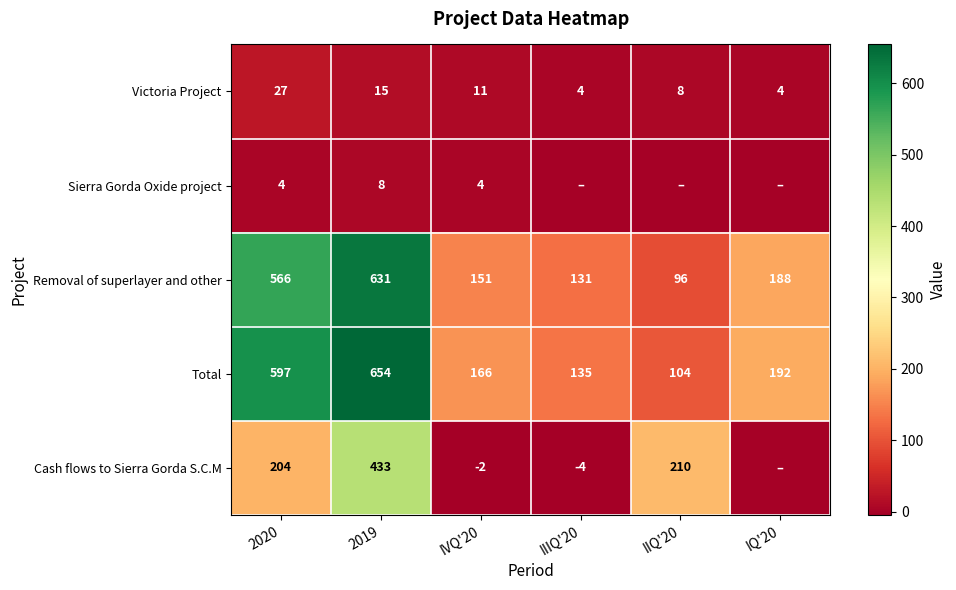

At IVQ'20, list the series in order from largest to smallest.

Total, Removal of superlayer and other, Victoria Project, Sierra Gorda Oxide project, Cash flows to Sierra Gorda S.C.M